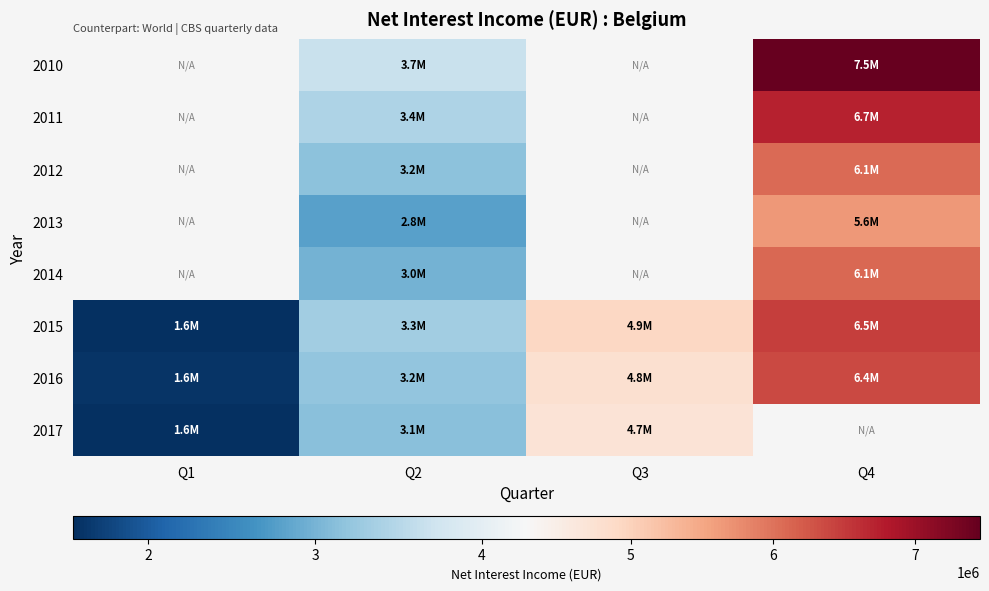

Between Q2 and Q3, which series saw the biggest shift?

2015